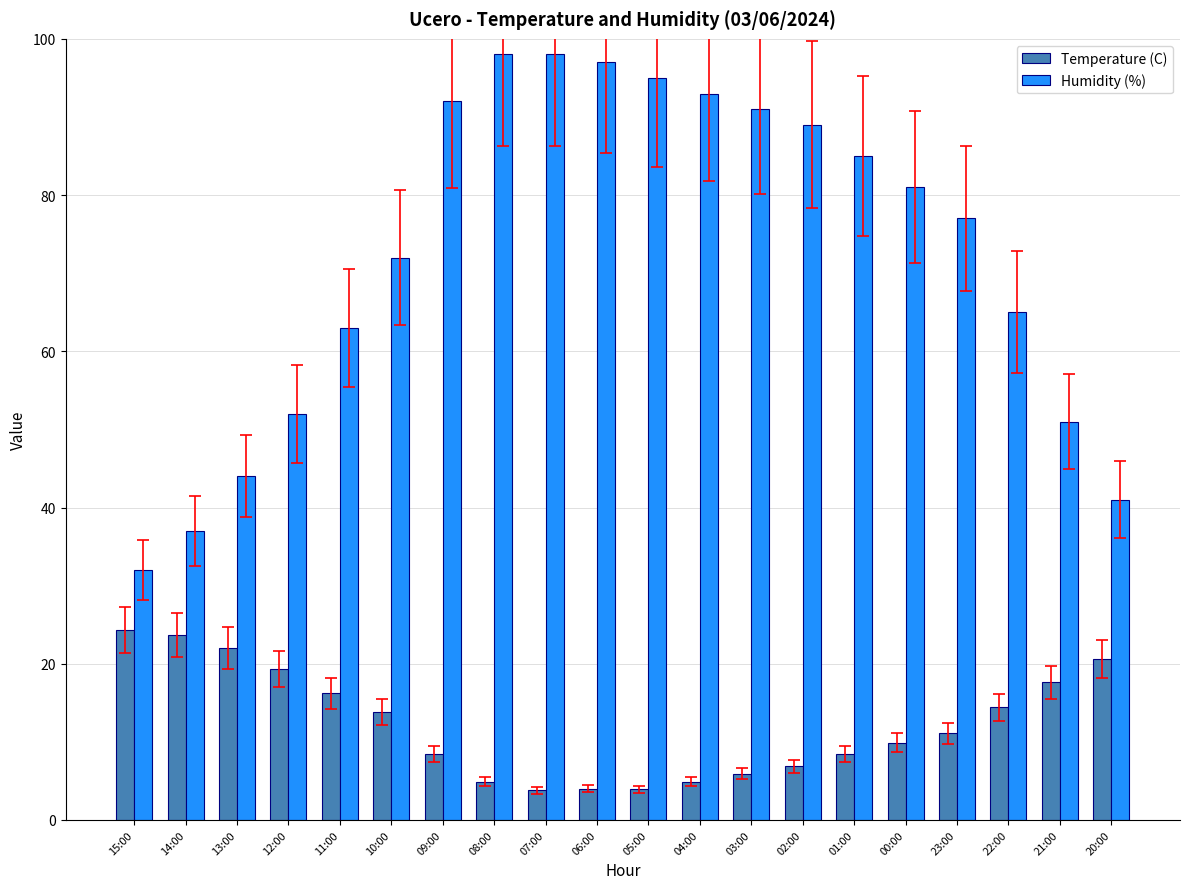

How many data points in Humidity (%) are less than 81?

10